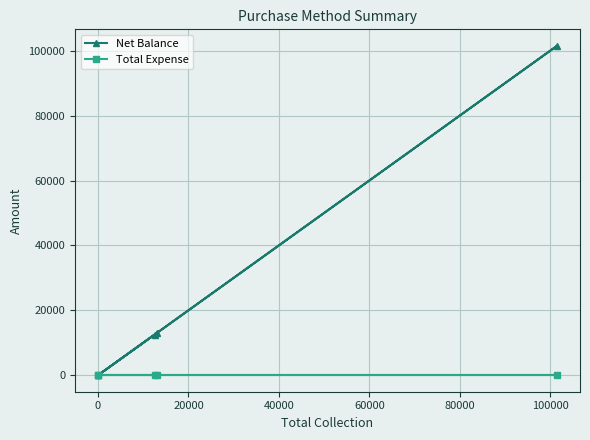

Reading left to right, extract all data points from this chart.

Net Balance: 13000	0	12500	101500	0
Total Expense: 0	0	0	0	0